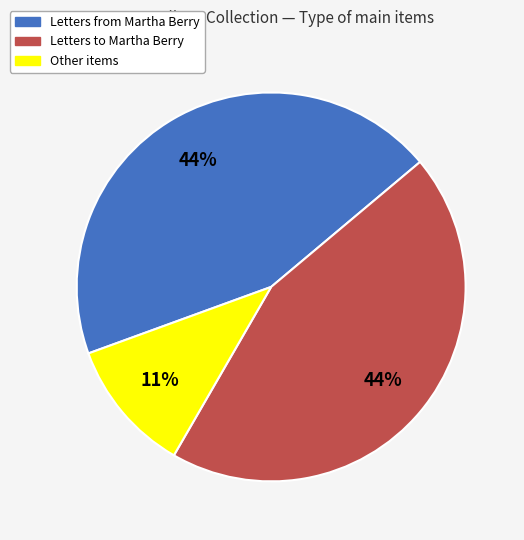

To the nearest percent, what is the average slice percentage?

33%